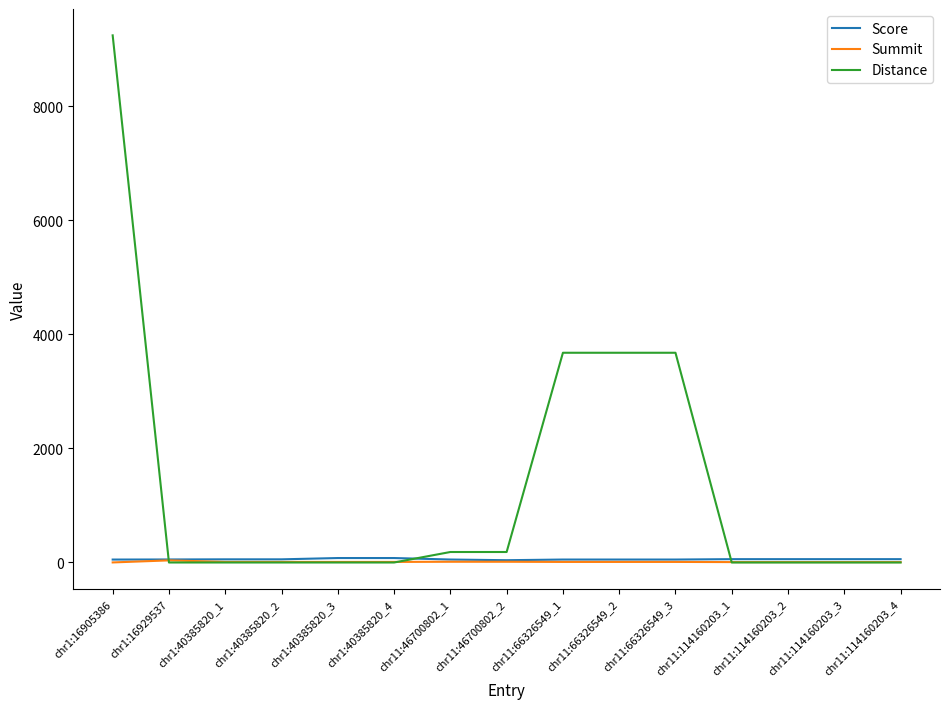

The value of Distance at chr11:114160203_4 is 4784.6. True or false?

False